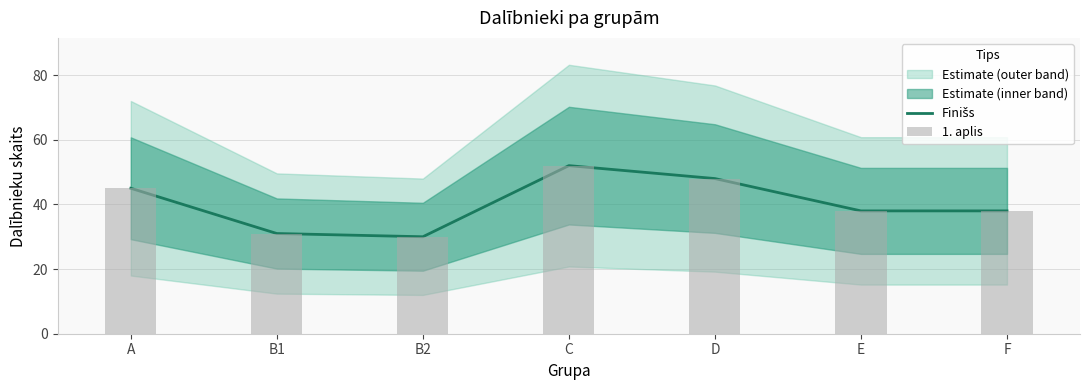

Which category has the lowest value in the 1. aplis series?

B2